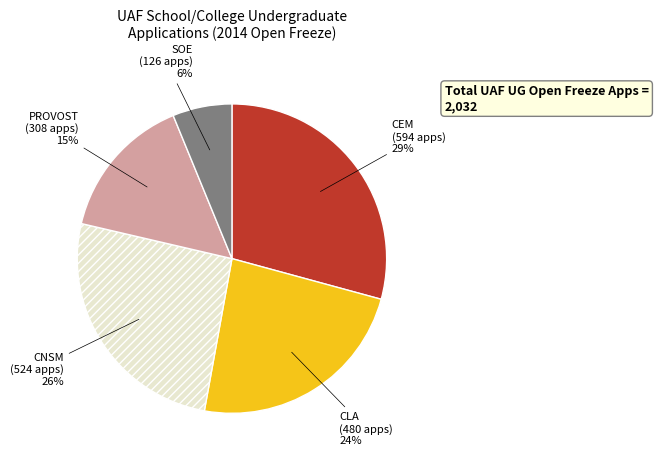

The CEM slice represents 21% of the pie. True or false?

False